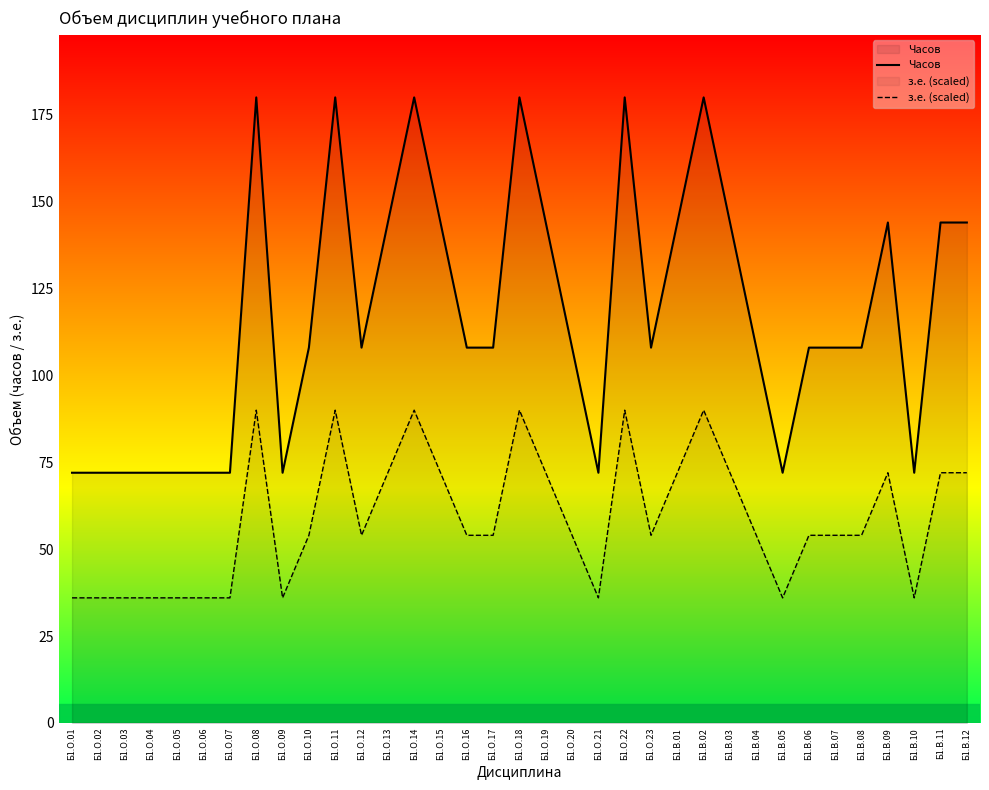

Reading left to right, what are all the values shown in this chart?

Часов: Б1.О.01=72	Б1.О.02=72	Б1.О.03=72	Б1.О.04=72	Б1.О.05=72	Б1.О.06=72	Б1.О.07=72	Б1.О.08=180	Б1.О.09=72	Б1.О.10=108	Б1.О.11=180	Б1.О.12=108	Б1.О.13=144	Б1.О.14=180	Б1.О.15=144	Б1.О.16=108	Б1.О.17=108	Б1.О.18=180	Б1.О.19=144	Б1.О.20=108	Б1.О.21=72	Б1.О.22=180	Б1.О.23=108	Б1.В.01=144	Б1.В.02=180	Б1.В.03=144	Б1.В.04=108	Б1.В.05=72	Б1.В.06=108	Б1.В.07=108	Б1.В.08=108	Б1.В.09=144	Б1.В.10=72	Б1.В.11=144	Б1.В.12=144
з.е. (scaled): Б1.О.01=36	Б1.О.02=36	Б1.О.03=36	Б1.О.04=36	Б1.О.05=36	Б1.О.06=36	Б1.О.07=36	Б1.О.08=90	Б1.О.09=36	Б1.О.10=54	Б1.О.11=90	Б1.О.12=54	Б1.О.13=72	Б1.О.14=90	Б1.О.15=72	Б1.О.16=54	Б1.О.17=54	Б1.О.18=90	Б1.О.19=72	Б1.О.20=54	Б1.О.21=36	Б1.О.22=90	Б1.О.23=54	Б1.В.01=72	Б1.В.02=90	Б1.В.03=72	Б1.В.04=54	Б1.В.05=36	Б1.В.06=54	Б1.В.07=54	Б1.В.08=54	Б1.В.09=72	Б1.В.10=36	Б1.В.11=72	Б1.В.12=72